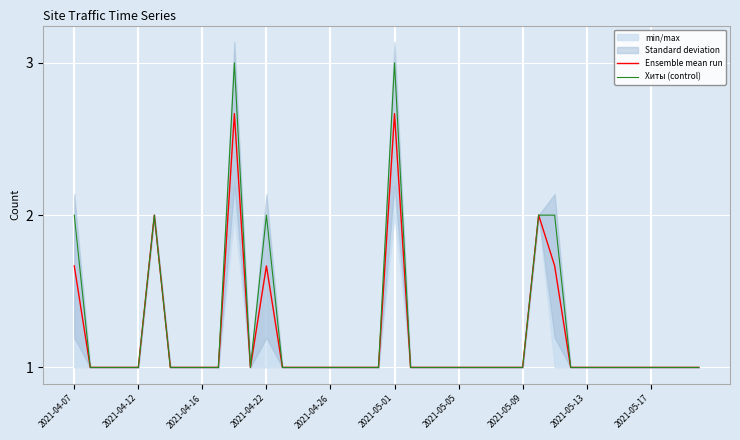

What is the difference between the second highest and minimum values in the Ensemble mean run series?

1.7